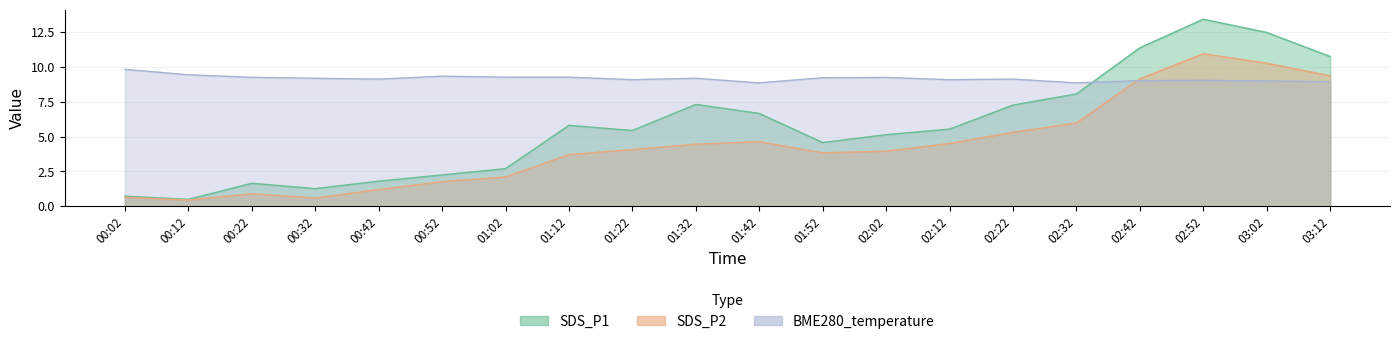

How many lines are shown in the chart?

3